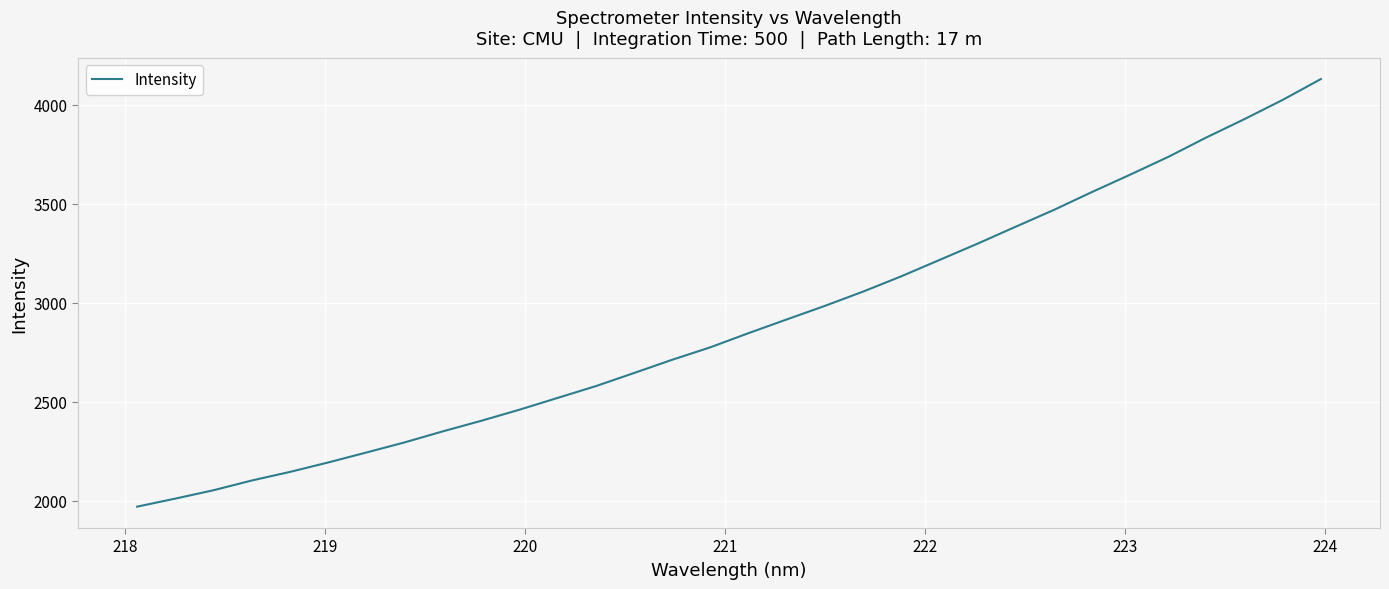

What is the maximum value shown in the chart?

4129.7